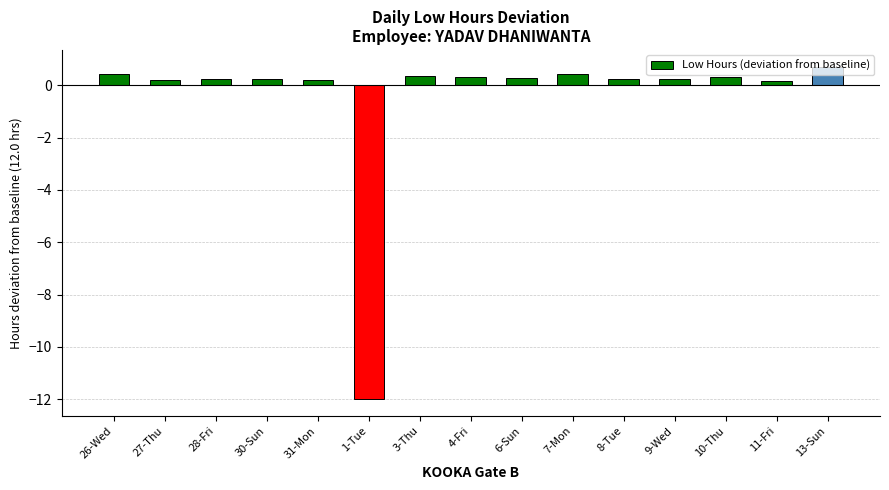

How many series are shown in this chart?

1